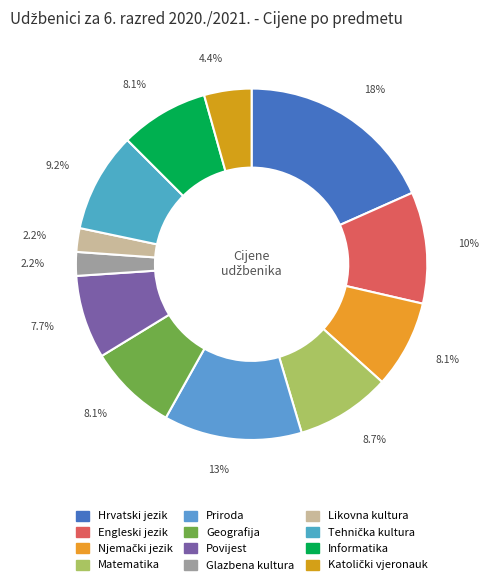

Does Matematika account for over 50% of the chart?

No